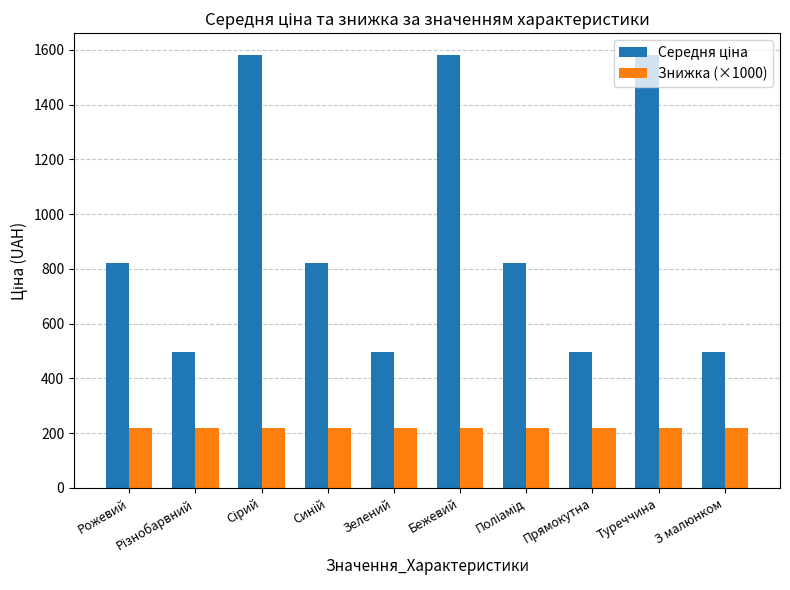

True or false: Знижка (×1000) has a value of 220 at Прямокутна.

True